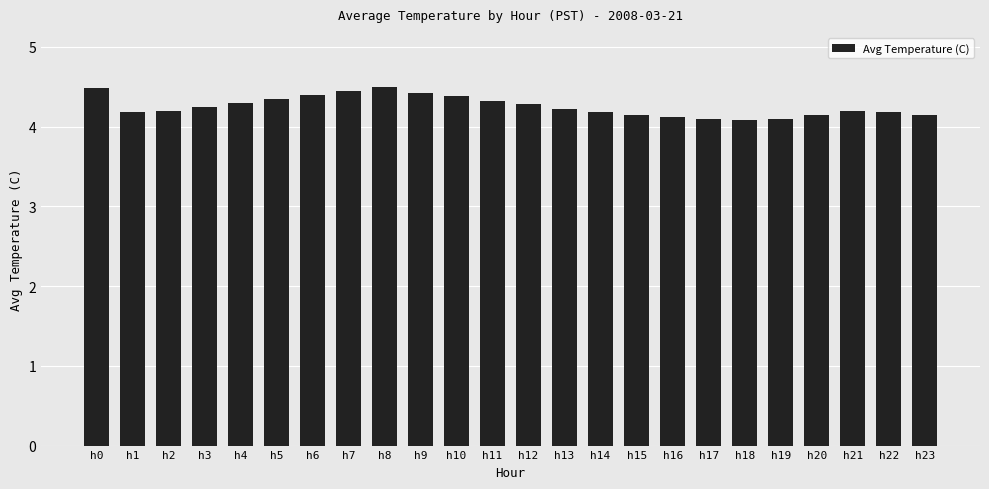

Read the value at h14.

4.2